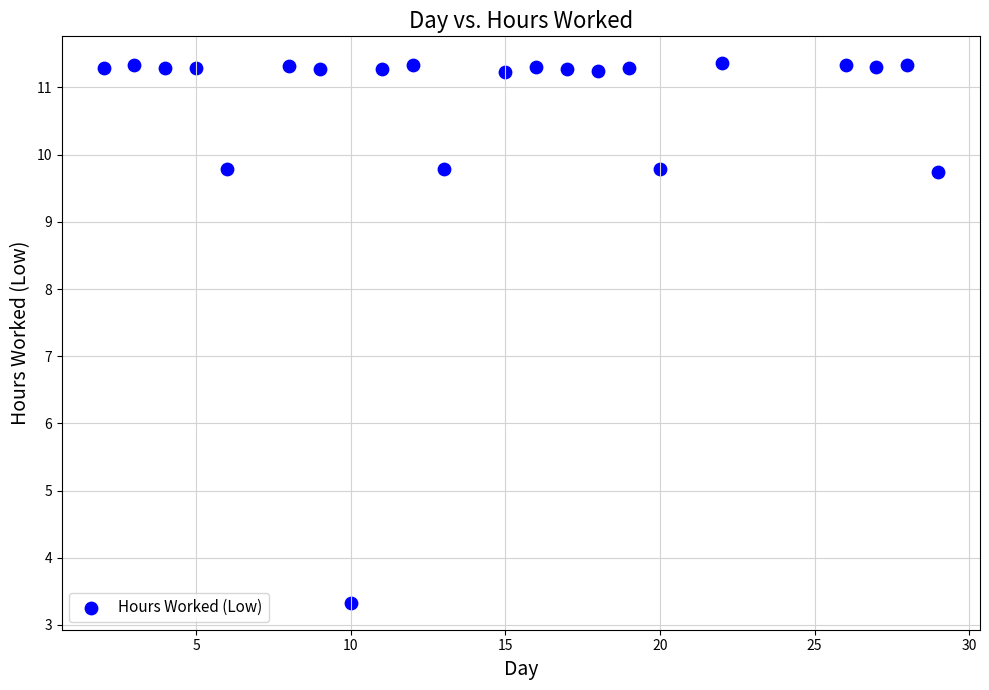

What is the range of Y values (max minus min)?

8.0